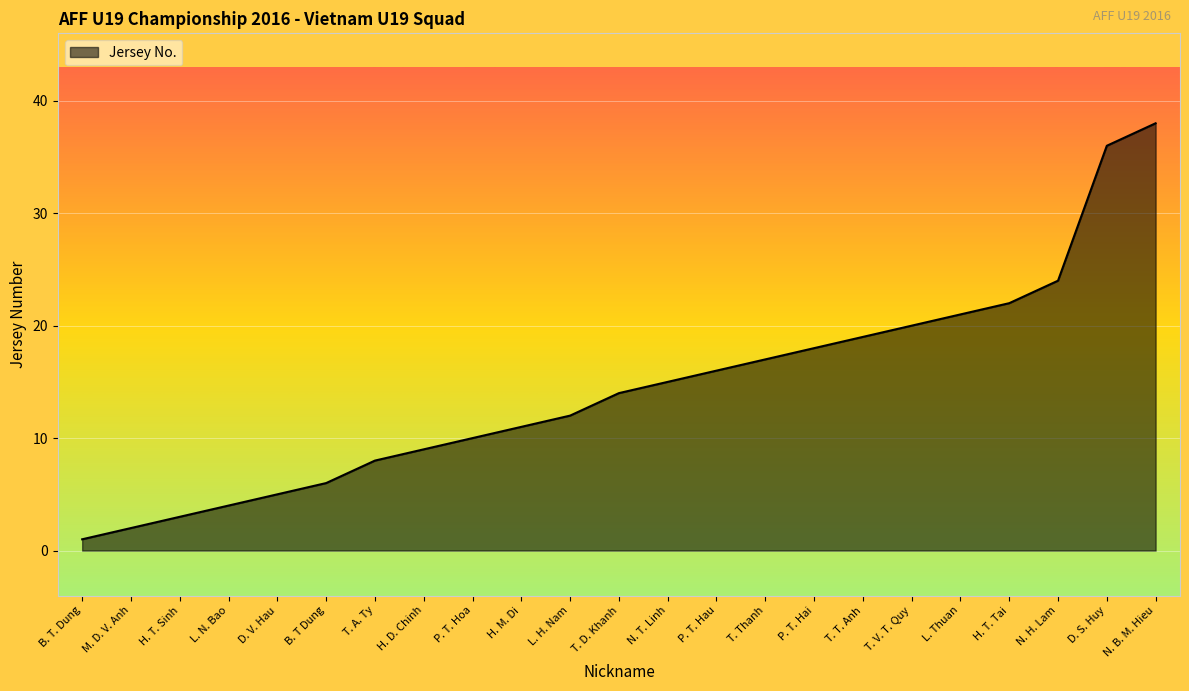

How many values are below 14?

11